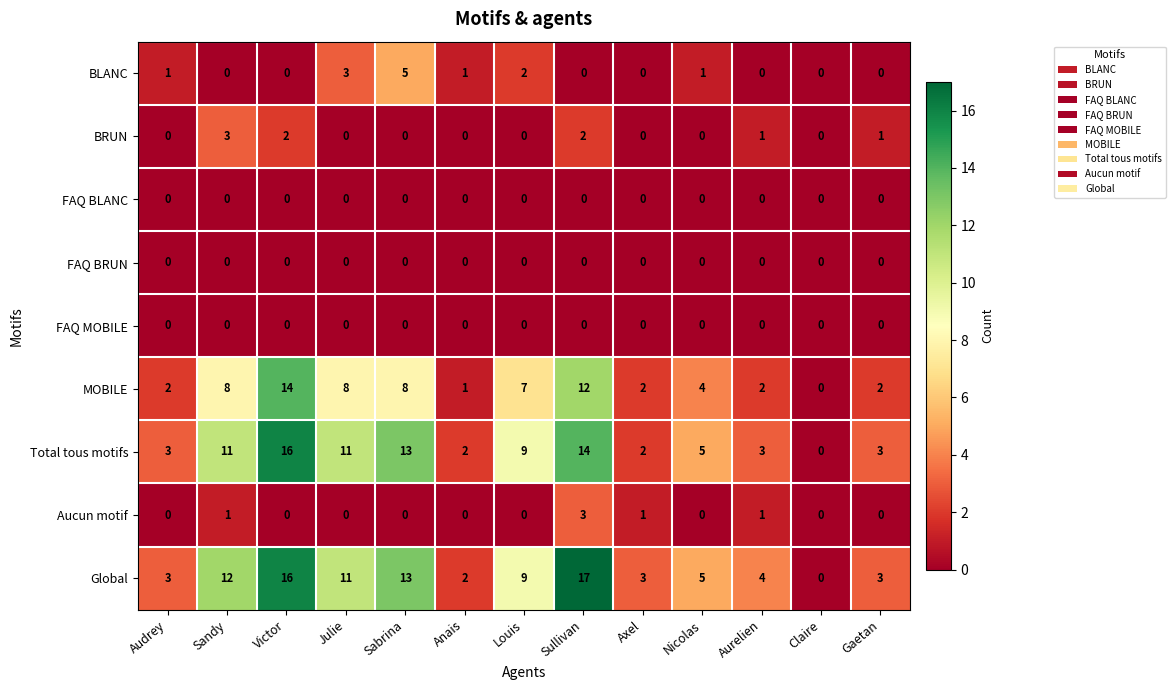

True or false: MOBILE has a value of 2 at Audrey.

True